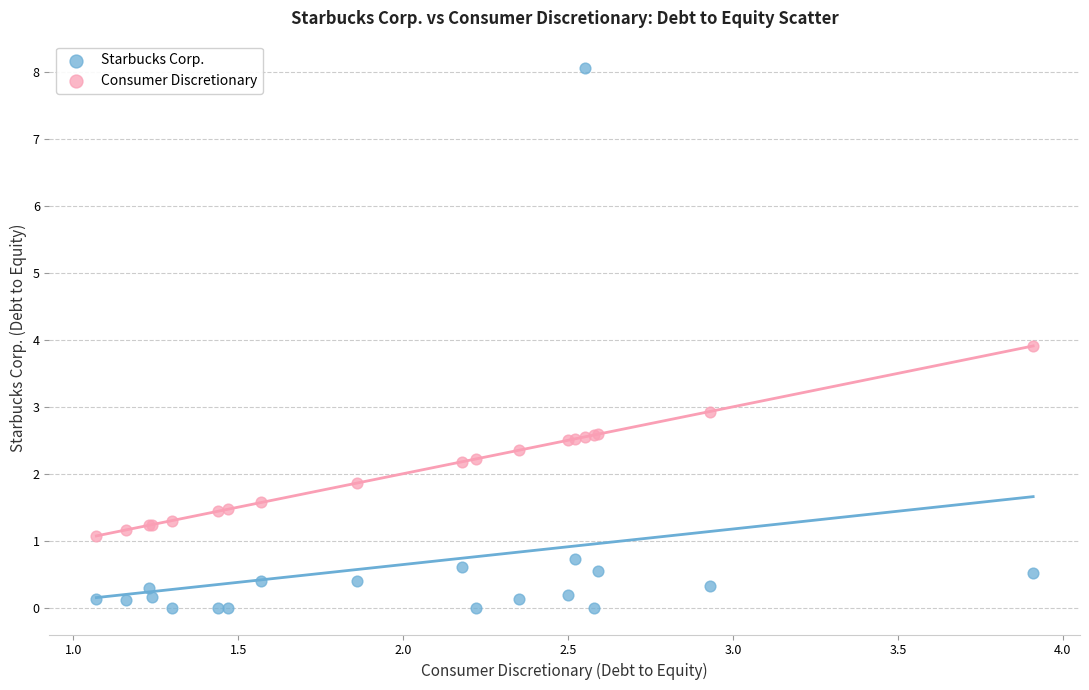

Which series reaches the minimum Y coordinate?

Starbucks Corp.